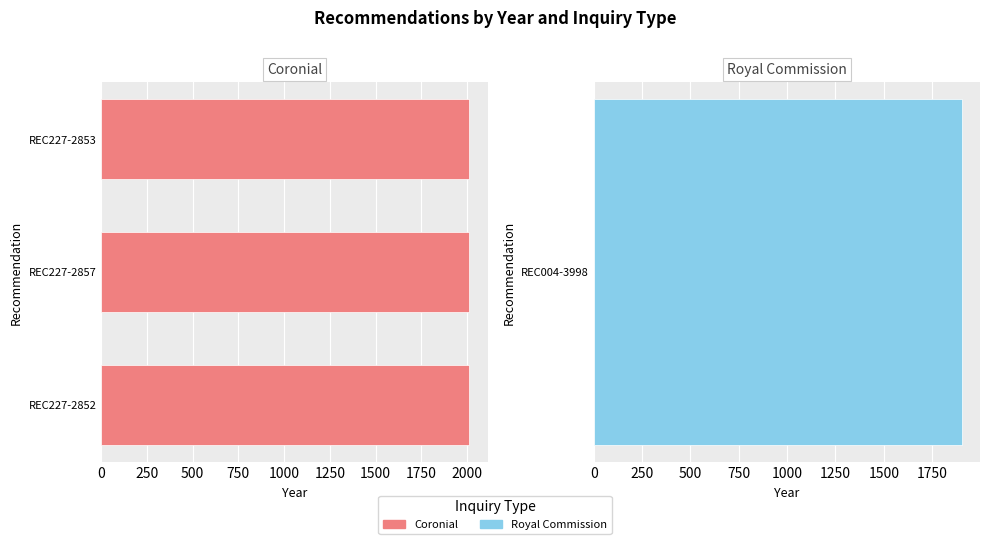

What value does the data have at REC004-3998?

1902